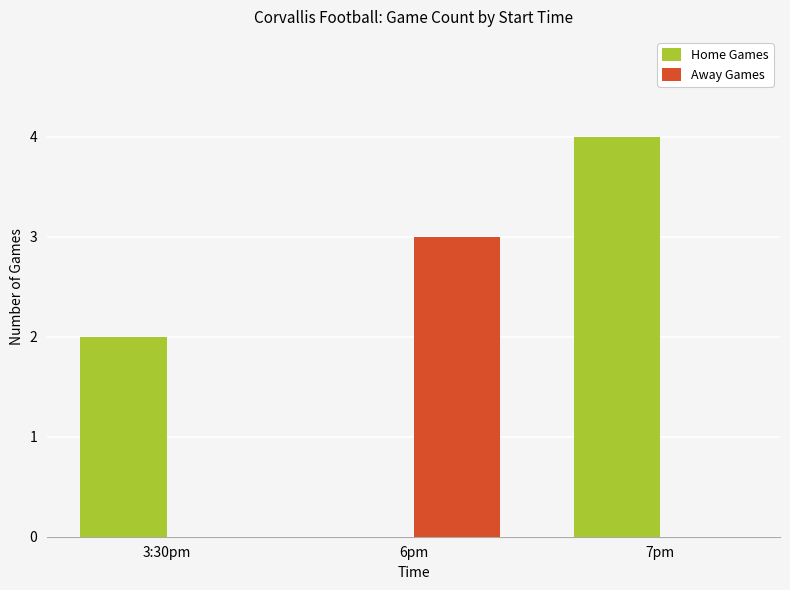

What is the sum of all Away Games values?

3